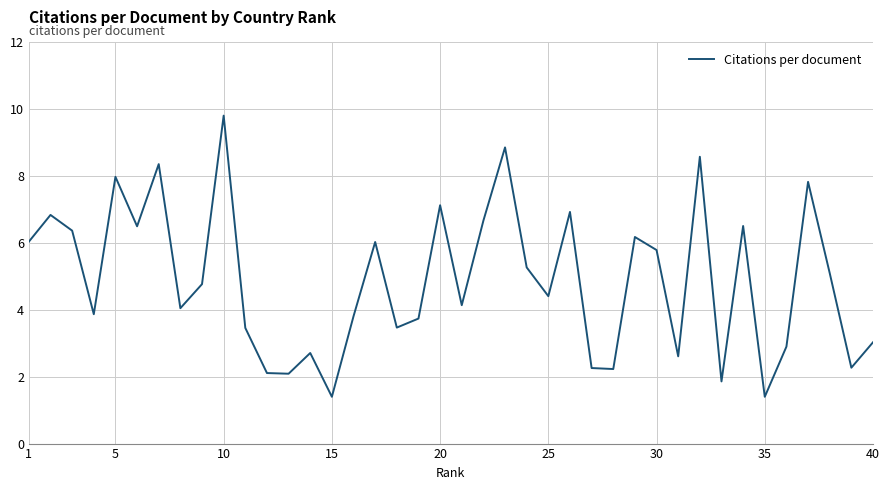

What is the minimum value shown in the chart?

1.4